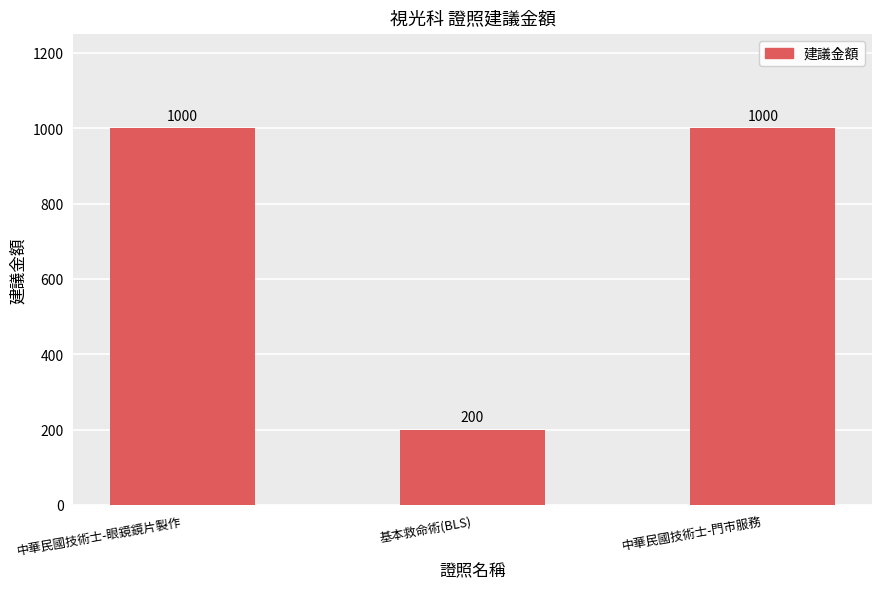

Are the bars grouped side by side (vs. stacked)?

No